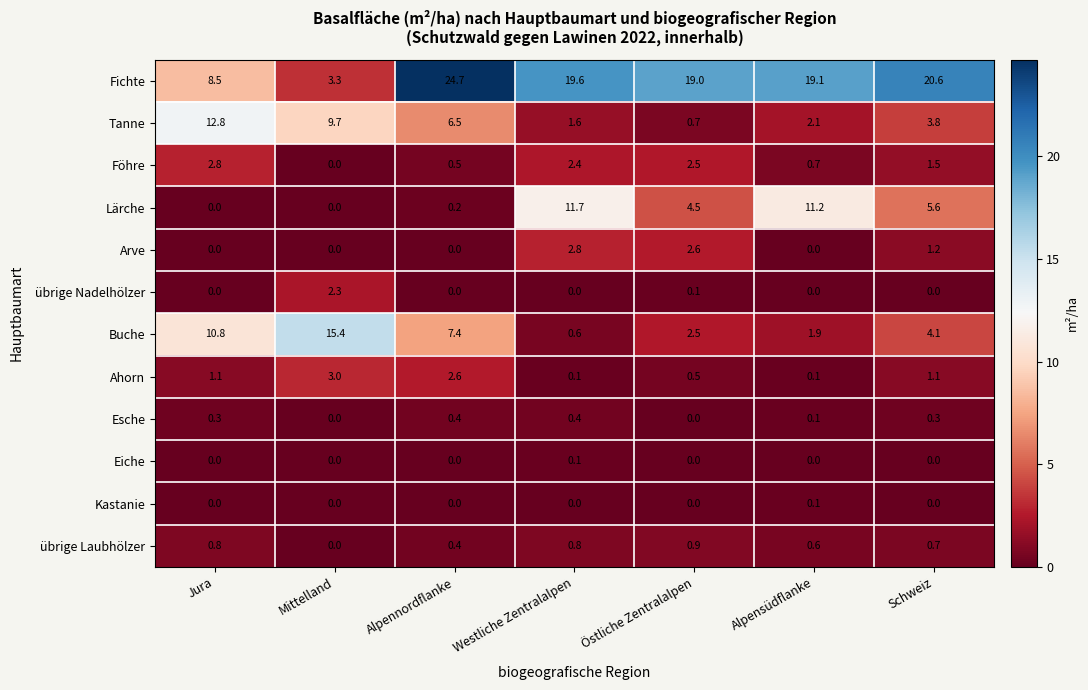

The value of Eiche at Mittelland is 0.0. True or false?

True